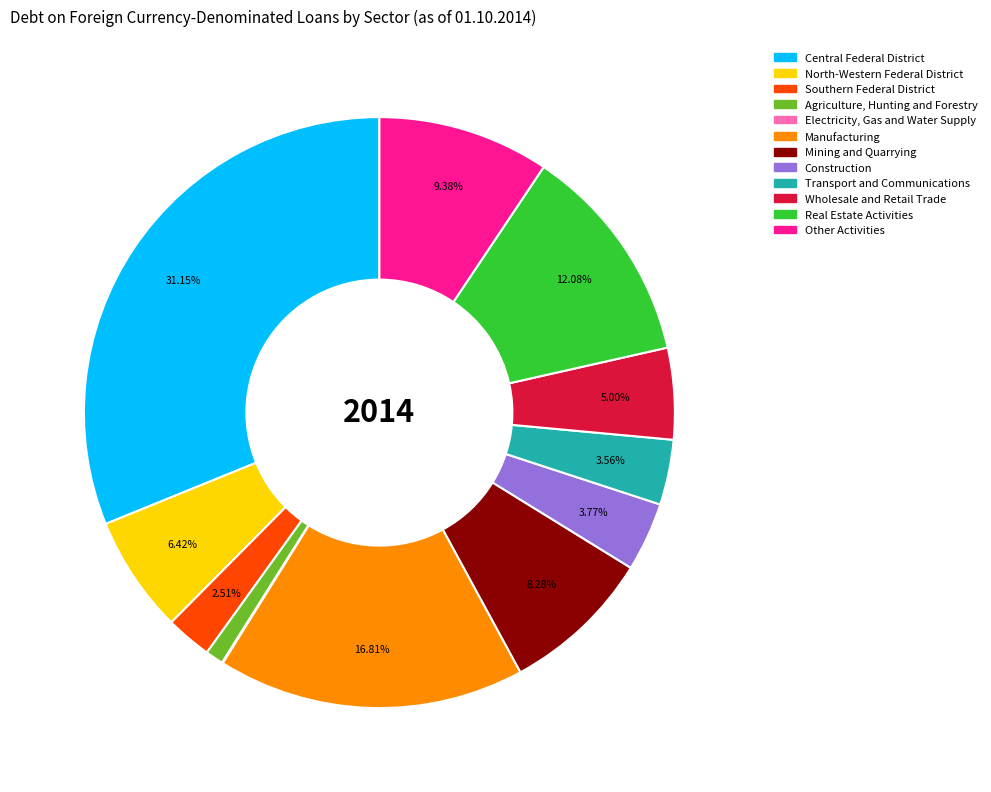

Is there a majority slice in this chart?

No